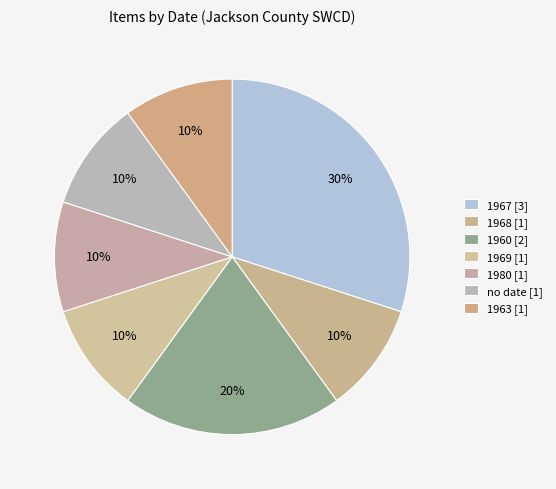

How many slices are in this pie chart?

7